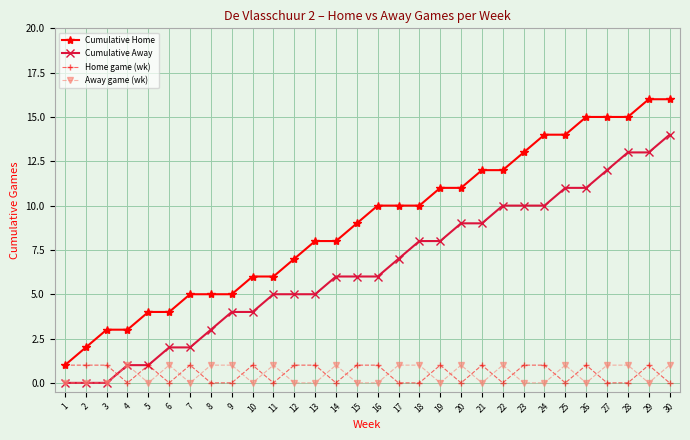

Which series has the widest spread of values?

Cumulative Home